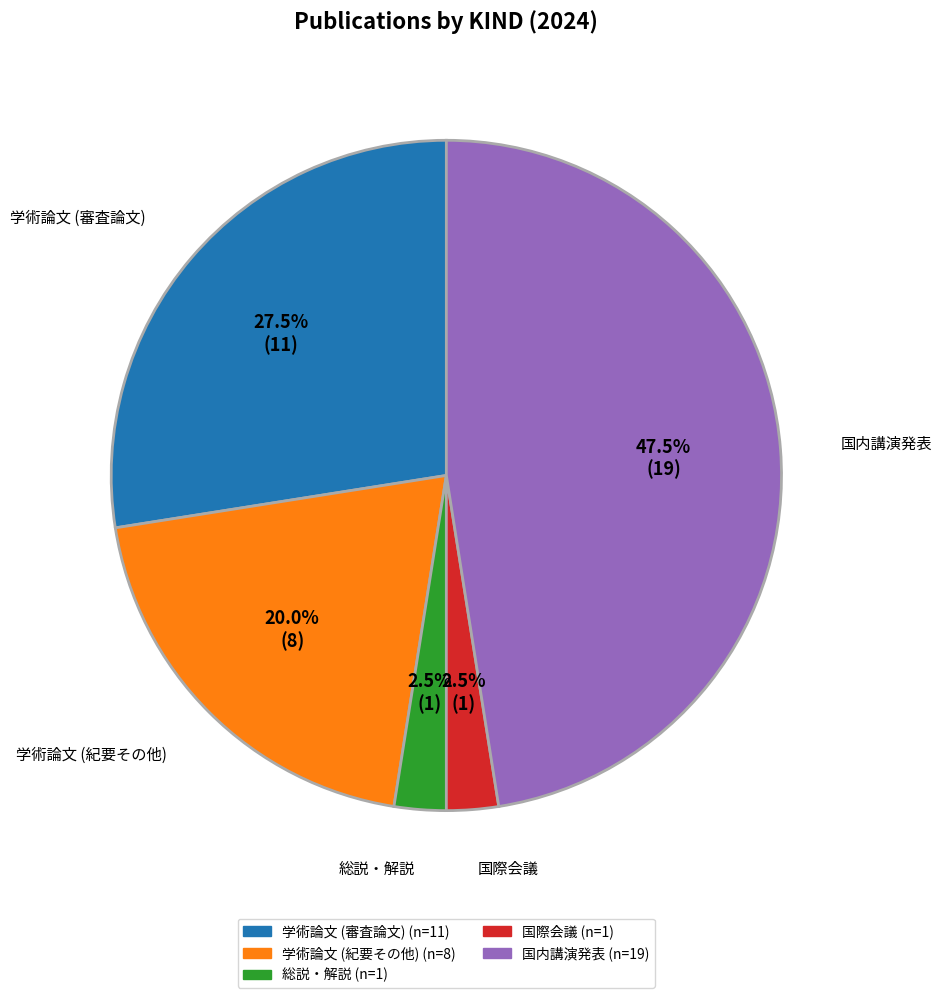

What is the largest slice in the pie chart?

国内講演発表